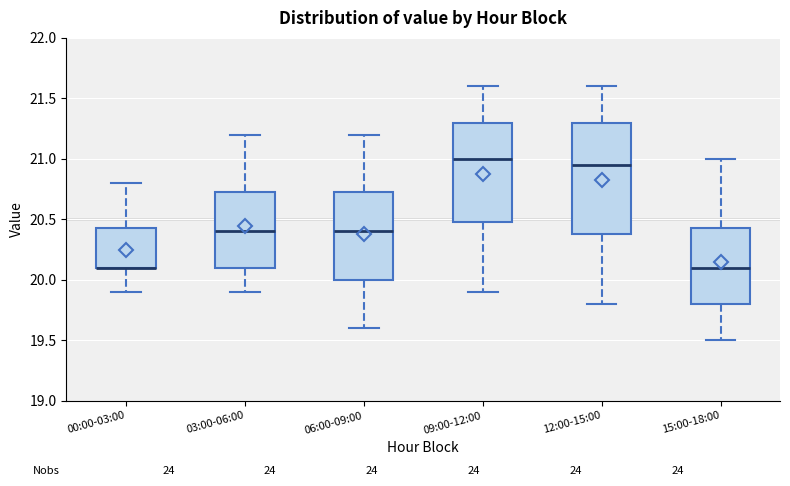

Reading left to right, read every box against the y-axis: the position of its median line, the range the box covers, and the ends of its whiskers. The values are not printed on the chart, so give them approximately, as read against the axis.

00:00-03:00: median 20.10 (drawn on the box's lower edge), box 20.10 to 20.45, whiskers 19.90 to 20.80
03:00-06:00: median 20.40, box 20.10 to 20.75, whiskers 19.90 to 21.20
06:00-09:00: median 20.40, box 20.00 to 20.75, whiskers 19.60 to 21.20
09:00-12:00: median 21.00, box 20.50 to 21.30, whiskers 19.90 to 21.60
12:00-15:00: median 20.95, box 20.40 to 21.30, whiskers 19.80 to 21.60
15:00-18:00: median 20.10, box 19.80 to 20.45, whiskers 19.50 to 21.00